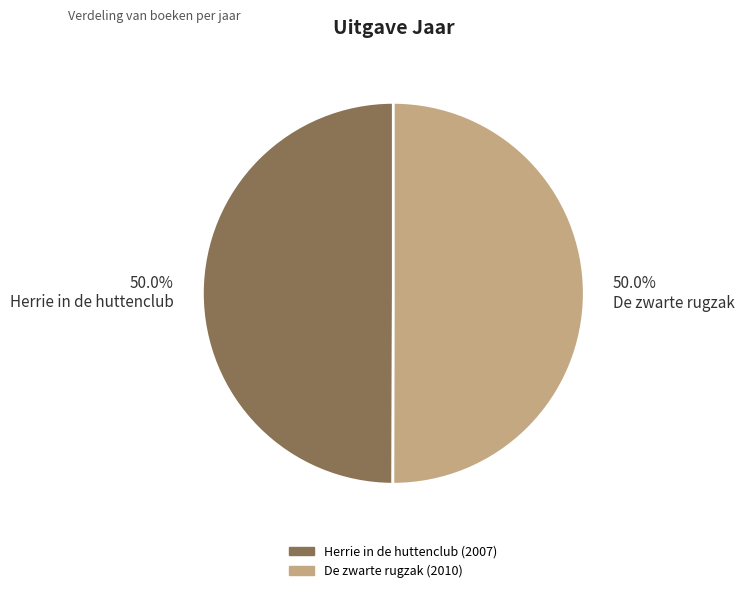

Is it true that Herrie in de huttenclub is 50% of the pie?

True